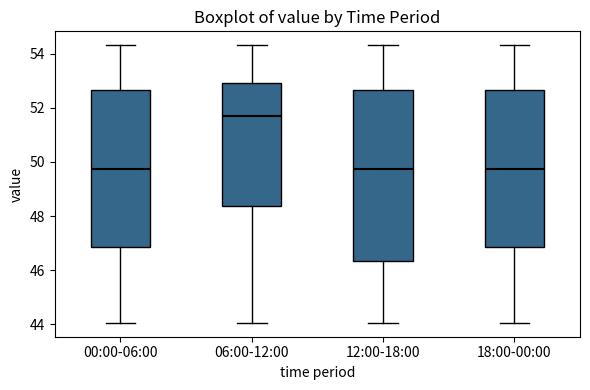

Where is the lower edge of the box for 18:00-00:00 on the y-axis? The values are not printed on the chart, so give them approximately, as read against the axis.

46.8